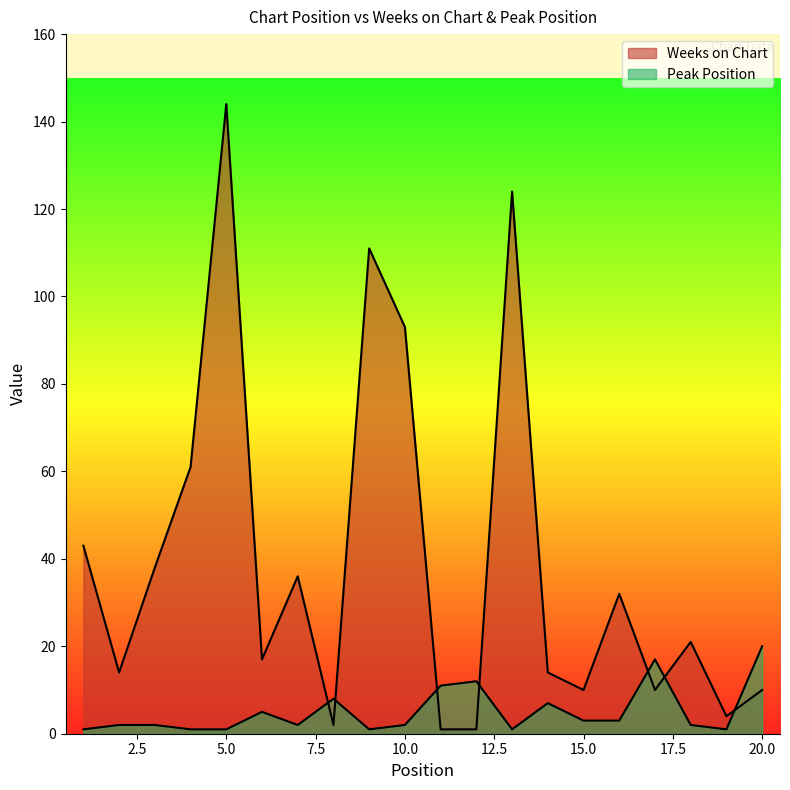

What is the difference between the Peak Position values at 3 and 5?

1